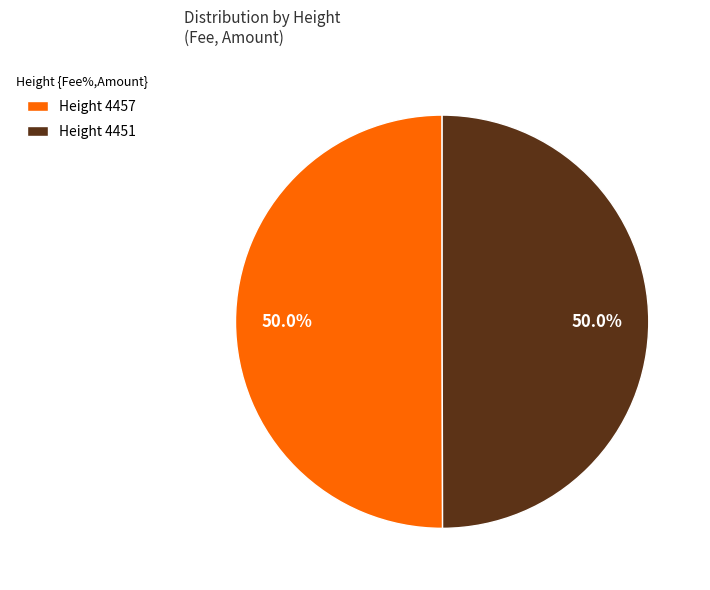

What percentage do Height 4457 and Height 4451 together represent?

100.0%